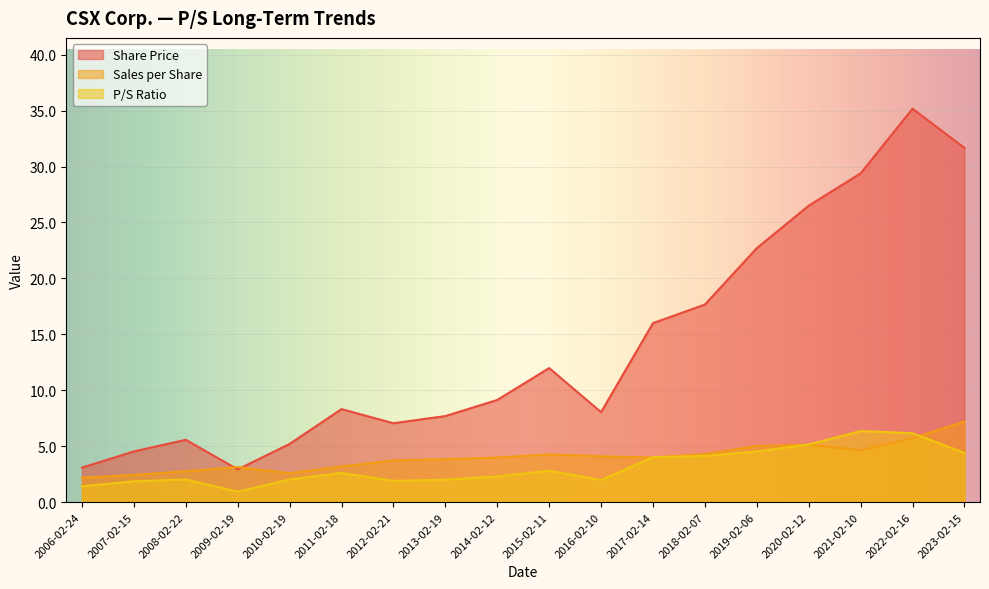

Is the value of Sales per Share at 2012-02-21 greater than the value of Share Price at 2009-02-19?

Yes